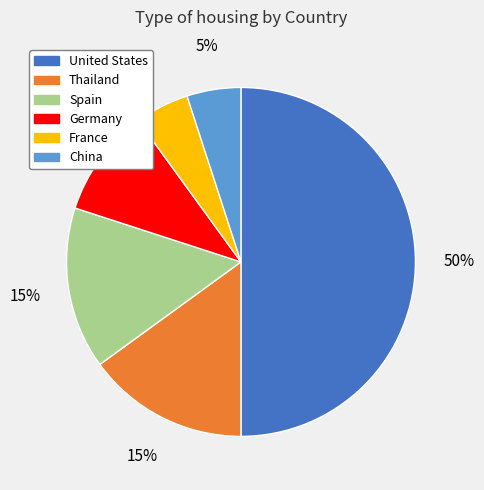

Is it true that China is 5% of the pie?

True